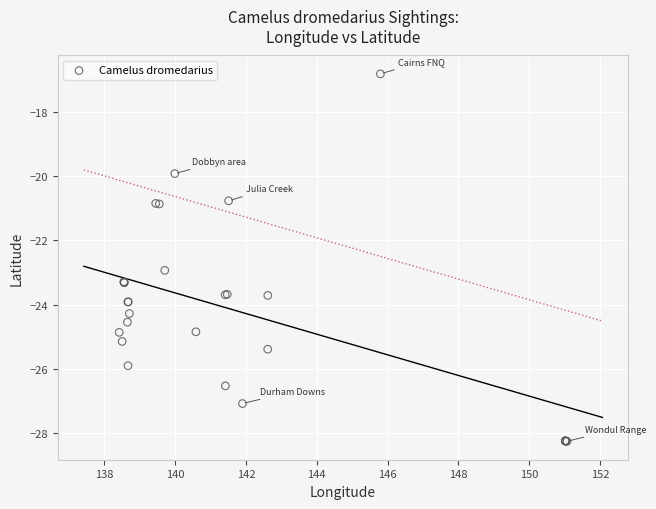

What Y value in the scatter plot is closest to -22?

-22.9